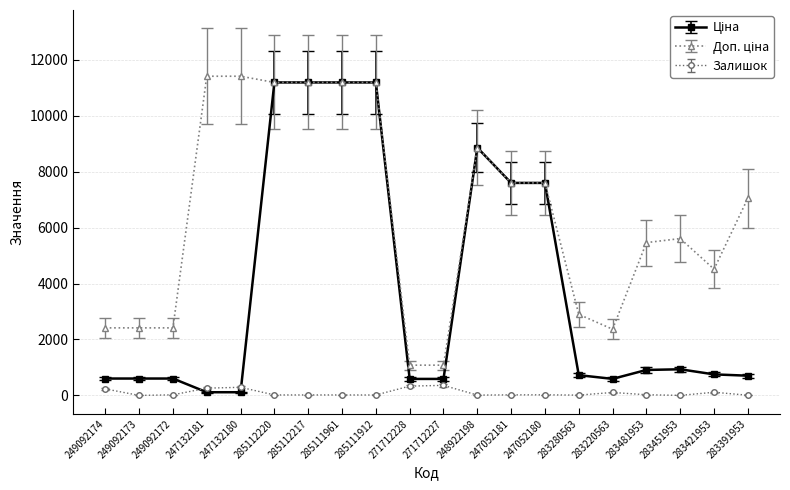

At how many categories does at least one series exceed 3626?

13